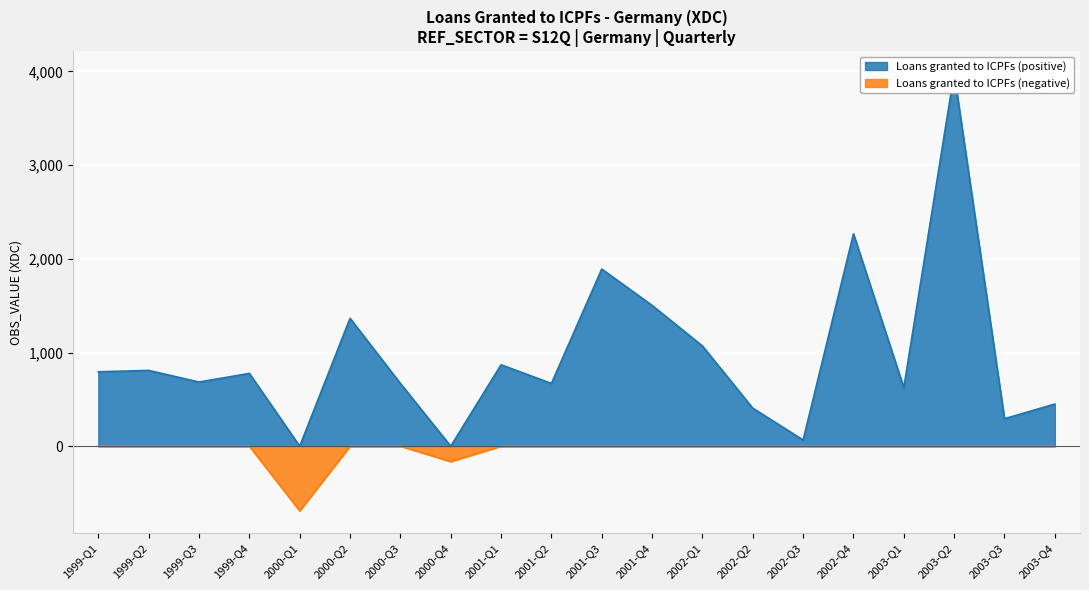

What position from the left is 2000-Q4?

8